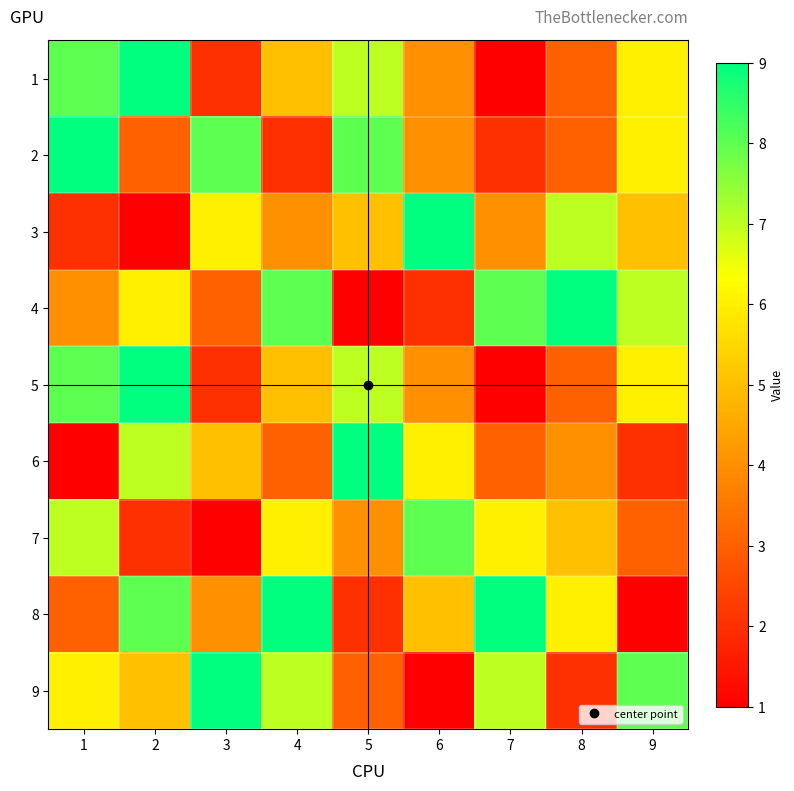

Reading left to right, transcribe all the data shown in this chart.

1: 1=8	2=9	3=2	4=5	5=7	6=4	7=1	8=3	9=6
2: 1=9	2=3	3=8	4=2	5=8	6=4	7=2	8=3	9=6
3: 1=2	2=1	3=6	4=4	5=5	6=9	7=4	8=7	9=5
4: 1=4	2=6	3=3	4=8	5=1	6=2	7=8	8=9	9=7
5: 1=8	2=9	3=2	4=5	5=7	6=4	7=1	8=3	9=6
6: 1=1	2=7	3=5	4=3	5=9	6=6	7=3	8=4	9=2
7: 1=7	2=2	3=1	4=6	5=4	6=8	7=6	8=5	9=3
8: 1=3	2=8	3=4	4=9	5=2	6=5	7=9	8=6	9=1
9: 1=6	2=5	3=9	4=7	5=3	6=1	7=7	8=2	9=8